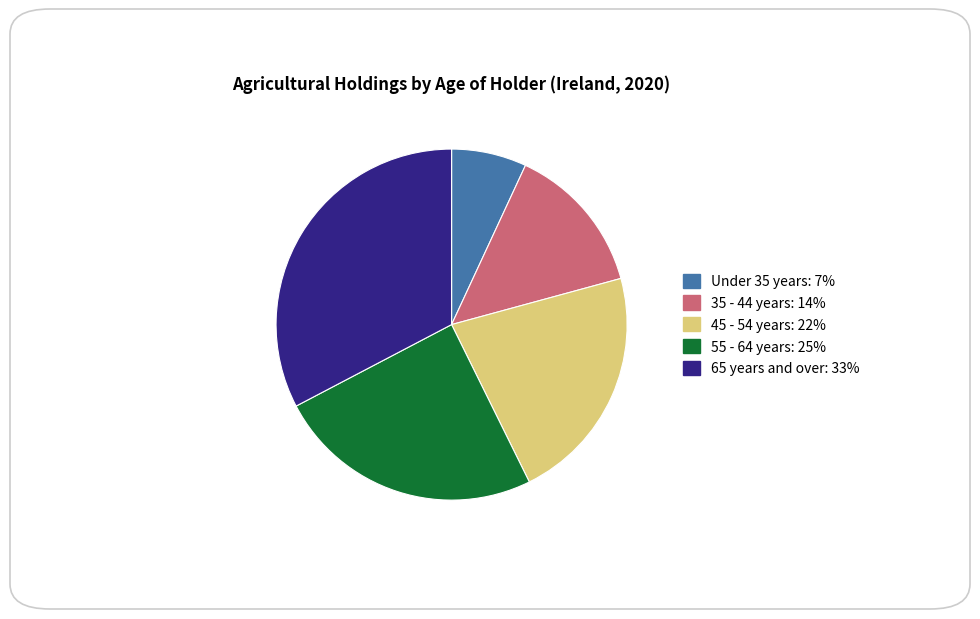

Is the sum of 65 years and over and 55 - 64 years greater than half?

Yes